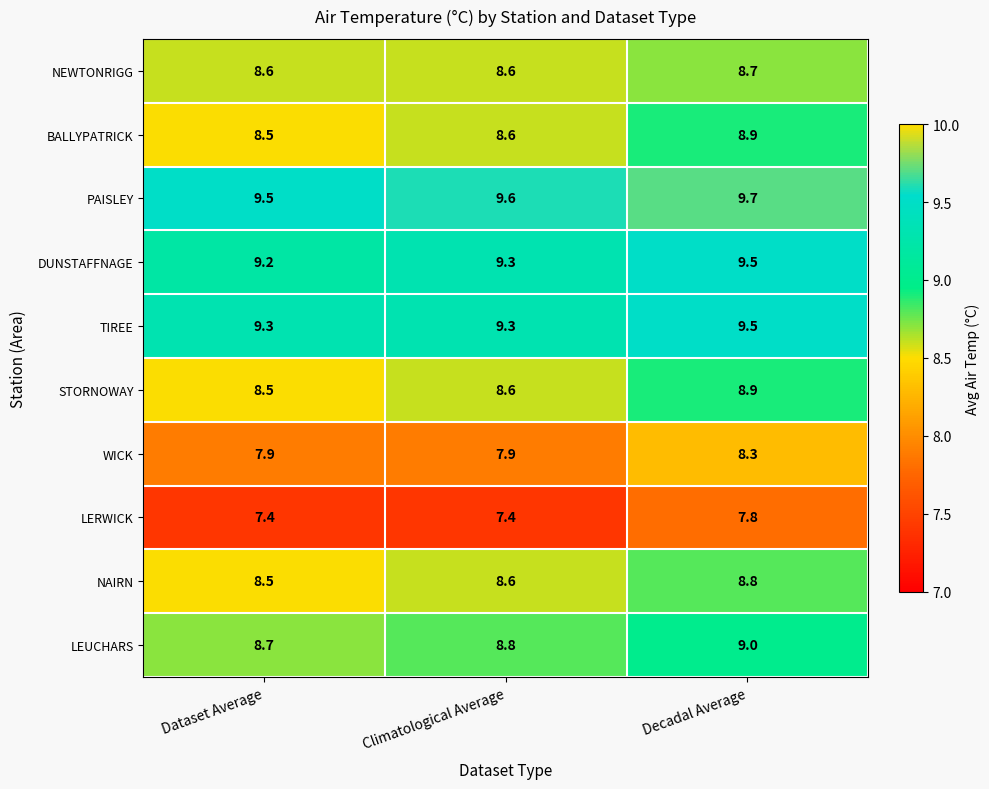

What is the average value of the LEUCHARS series?

8.8